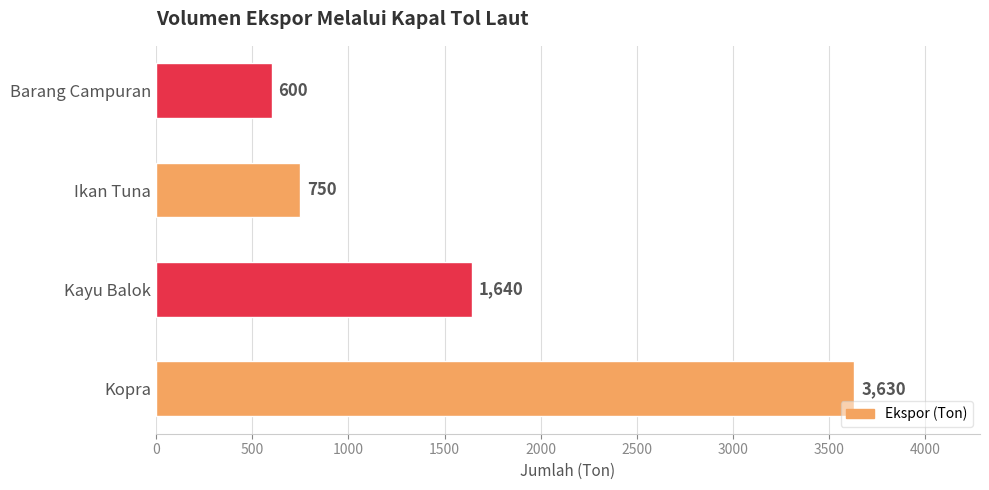

What is the sum of all values?

6620